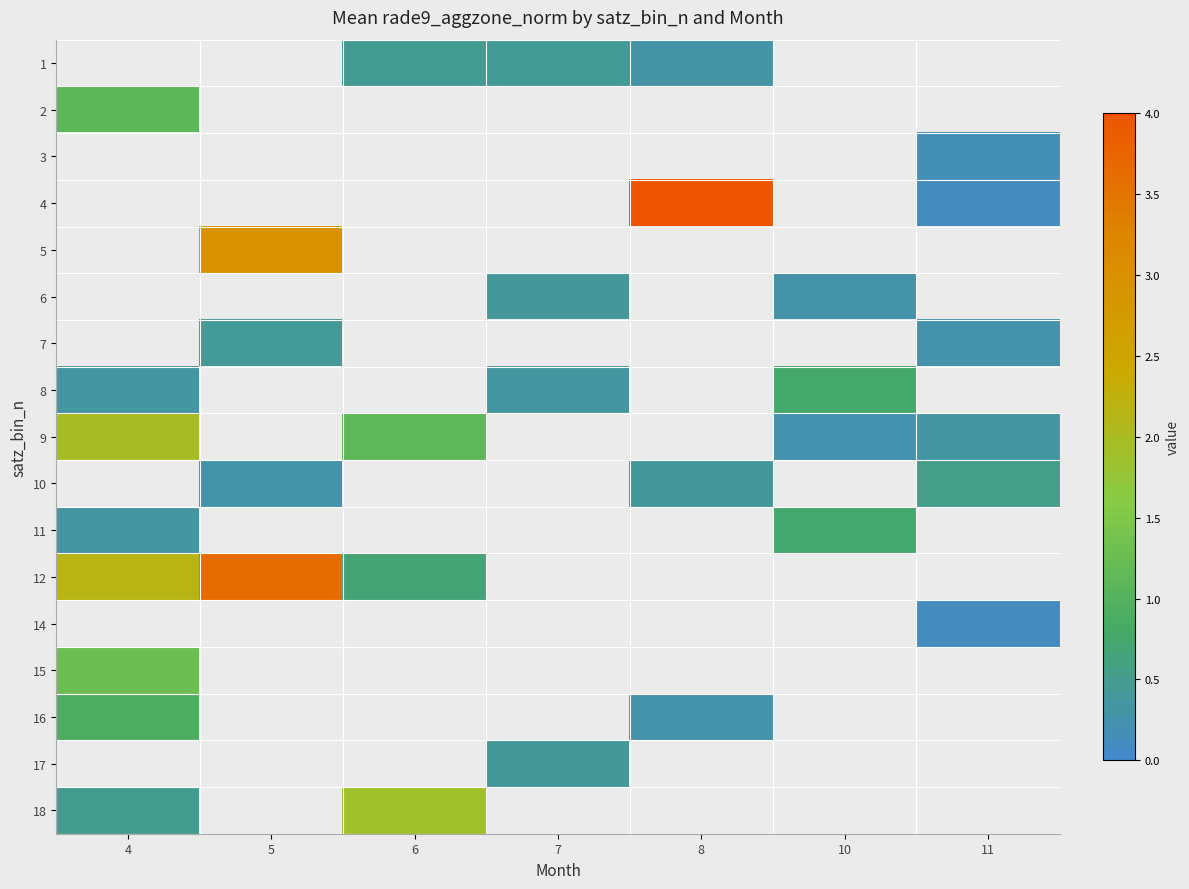

The 6 series shows 0.4 at 7. True or false?

True